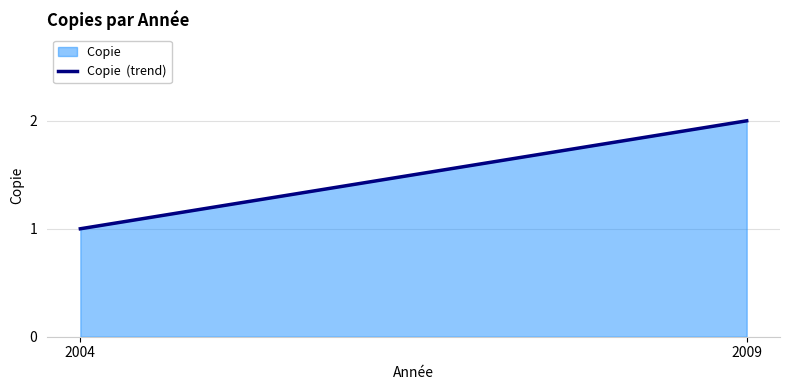

What is the value of the 1st point from the left?

1